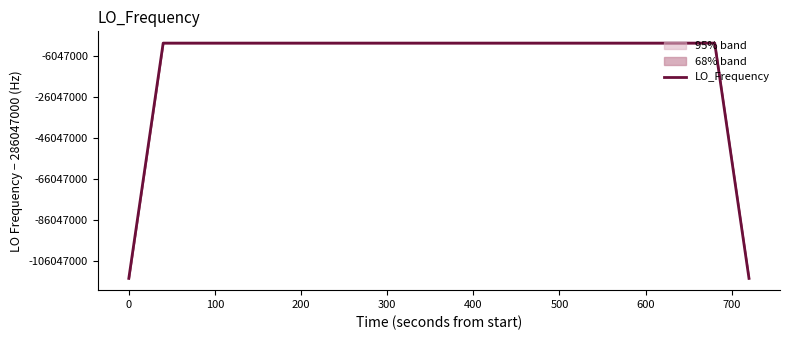

What is the smallest value displayed?

171628200.8